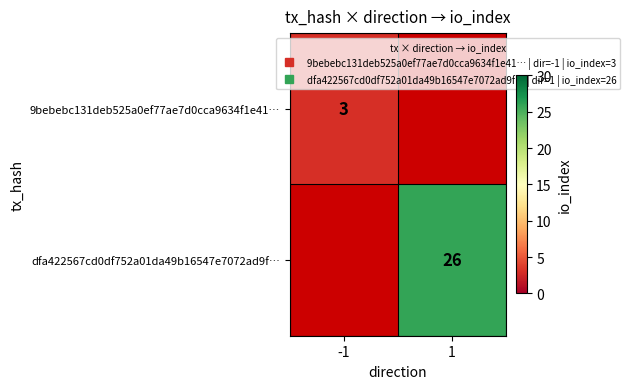

What is the maximum value shown in the chart?

26.0